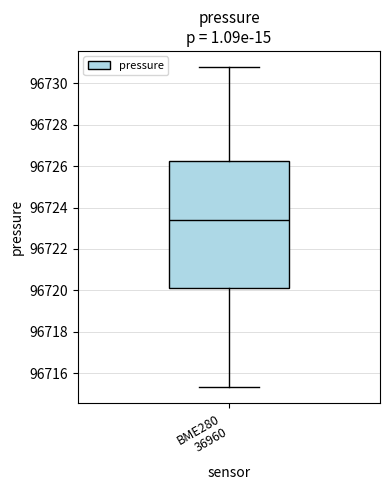

Transcribe this box plot: give where the median line is, the range the box spans, and where the two whiskers end, as read against the y-axis. The values are not printed on the chart, so give them approximately, as read against the axis.

median 96723.4, box 96720.2 to 96726.2, whiskers 96715.4 to 96730.8